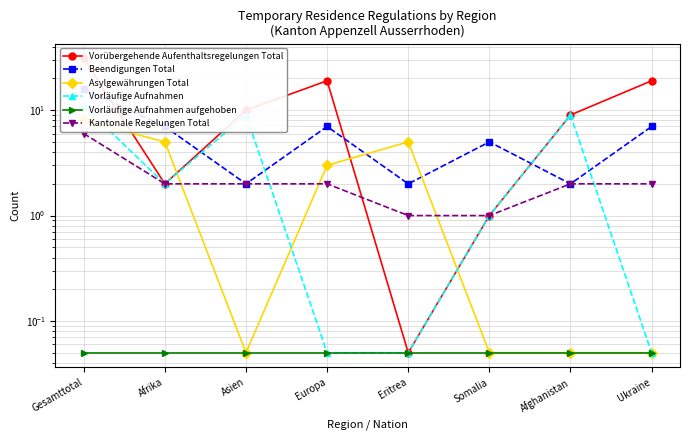

True or false: Kantonale Regelungen Total has more than 1 points higher than both neighbors.

False